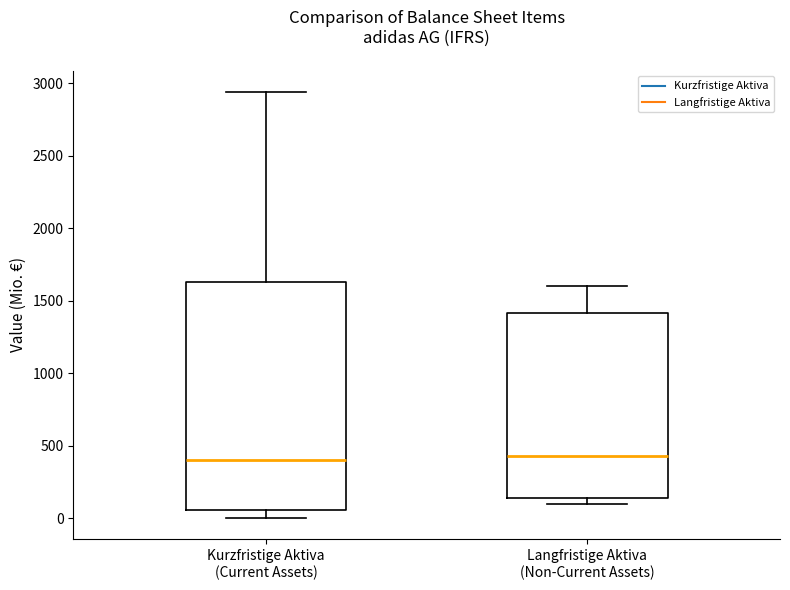

Where is the lower edge of the box for Kurzfristige Aktiva (Current Assets) on the y-axis? The values are not printed on the chart, so give them approximately, as read against the axis.

50